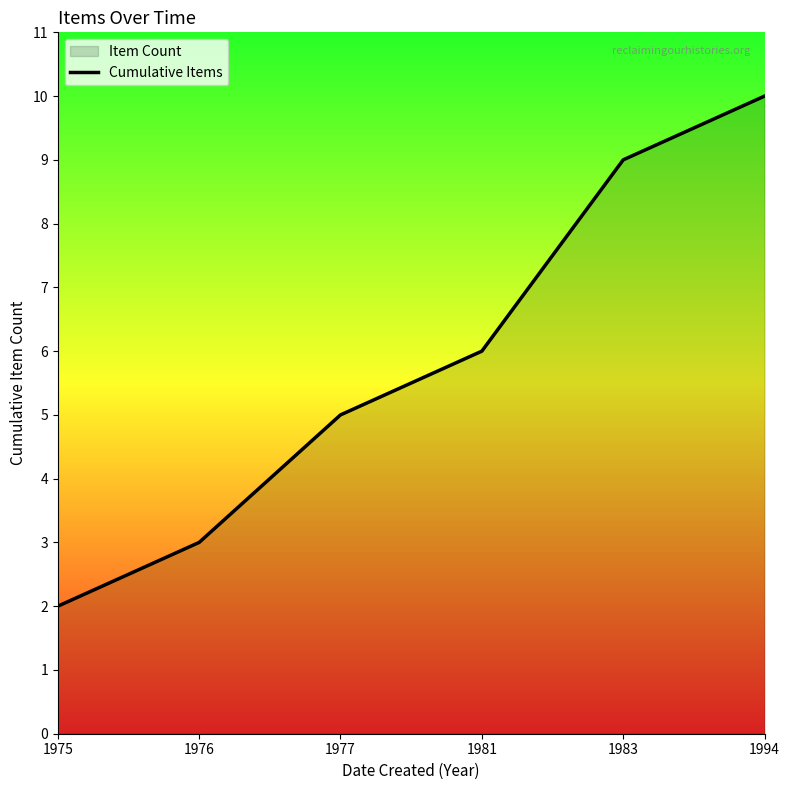

The value at 1994 is 6. True or false?

False